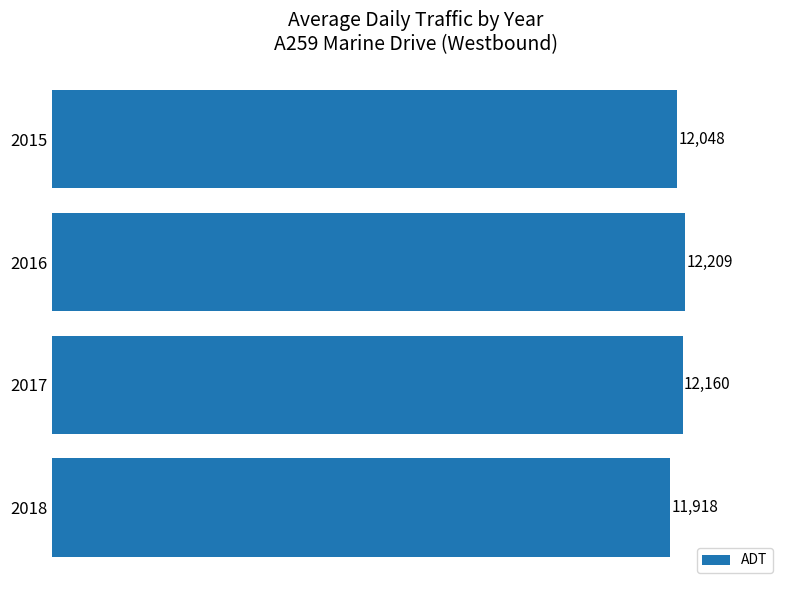

Is it true that the value at 2017 is 12159.8?

True